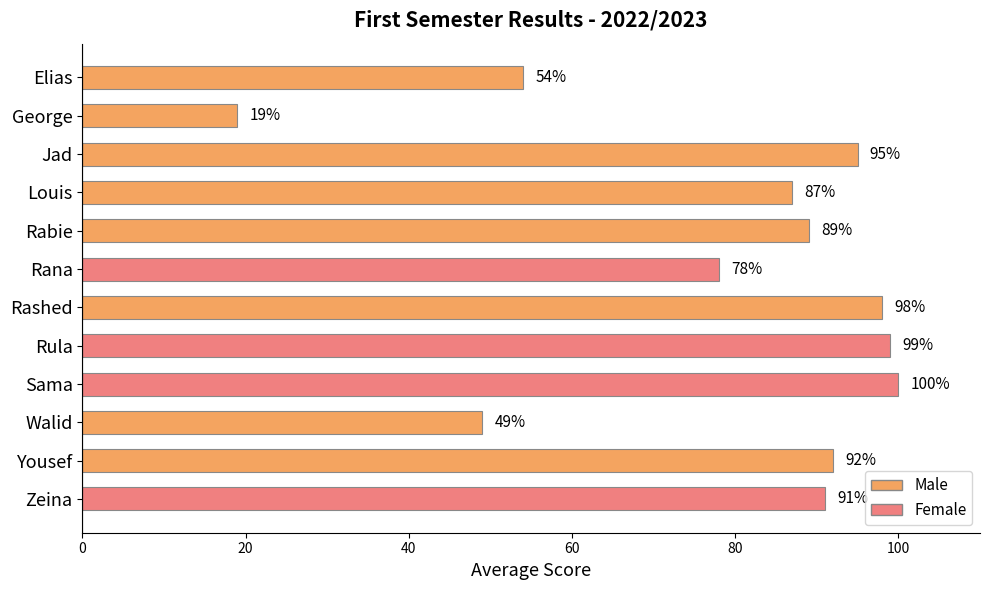

What is the greatest value displayed?

100